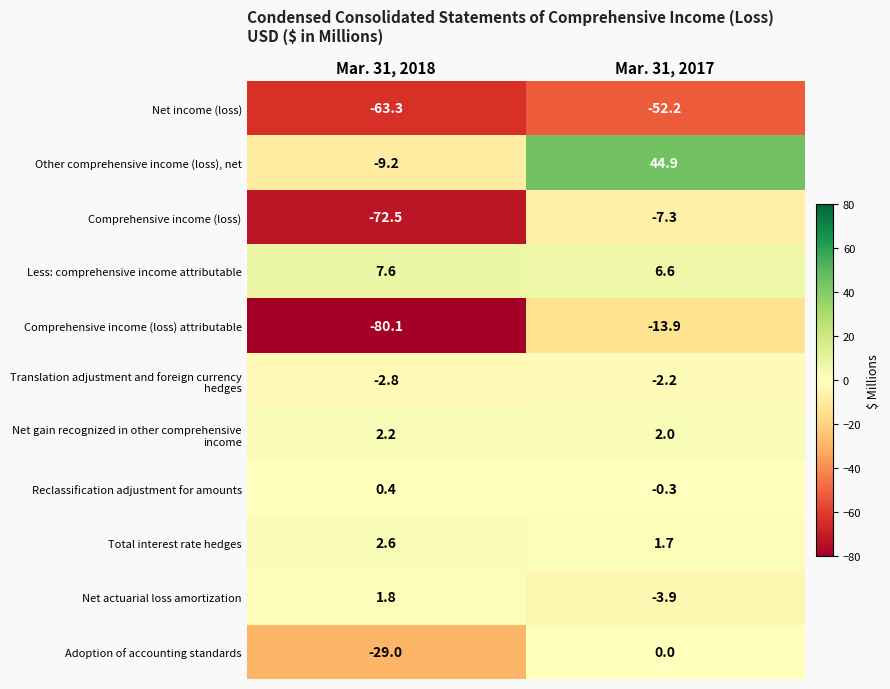

The value of Comprehensive income (loss) at Mar. 31, 2017 is -4.5. True or false?

False